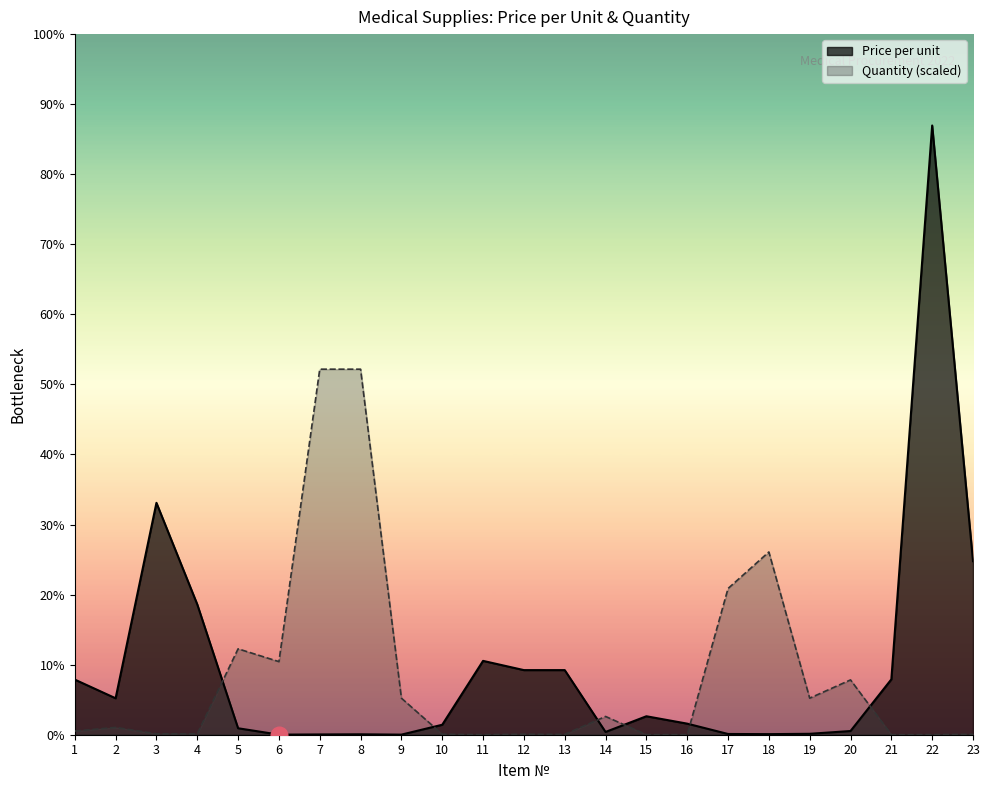

Between 3 and 22, which series saw the biggest shift?

Price per unit